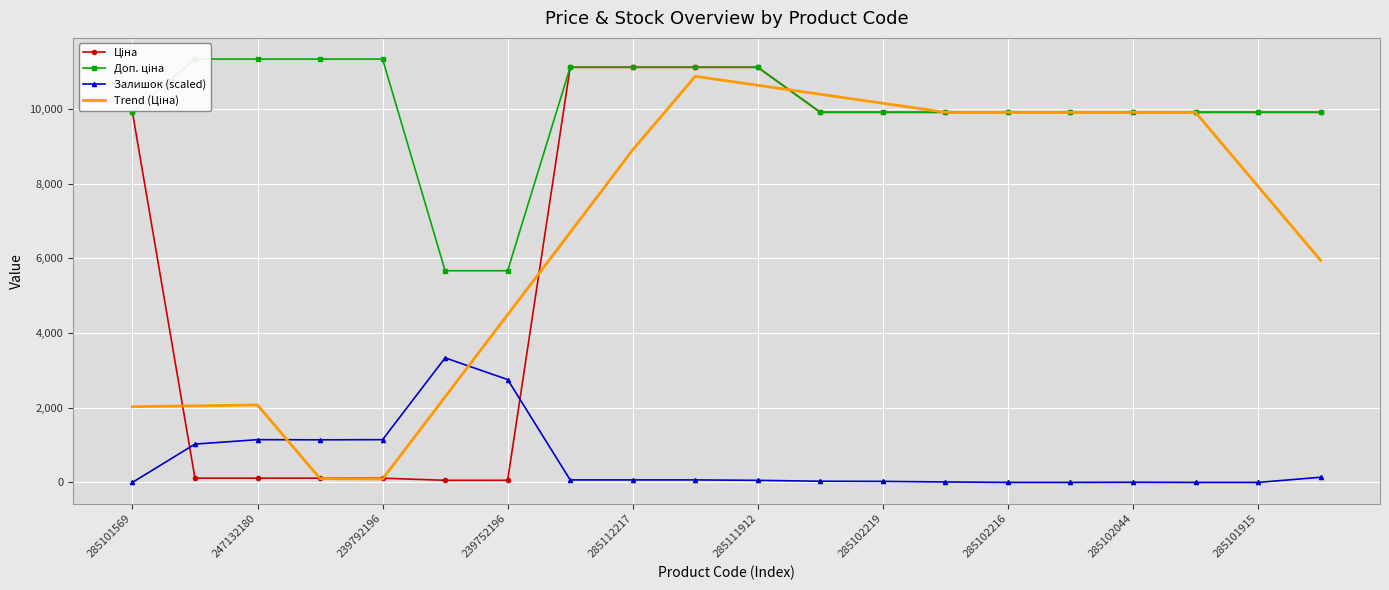

Reading left to right, transcribe all the data shown in this chart.

Ціна: 9908.5	113.3	113.3	113.3	113.3	56.7	56.7	11113.6	11113.6	11113.6	11113.6	9908.5	9908.5	9908.5	9908.5	9908.5	9908.5	9908.5	9908.5	9908.5
Доп. ціна: 9908.5	11334.0	11334.0	11334.0	11334.0	5667.0	5667.0	11113.6	11113.6	11113.6	11113.6	9908.5	9908.5	9908.5	9908.5	9908.5	9908.5	9908.5	9908.5	9908.5
Залишок (scaled): 0.0	1025.9	1144.2	1140.3	1144.2	3334.1	2754.1	67.1	67.1	67.1	55.2	31.6	27.6	11.8	0.0	0.0	3.9	0.0	0.0	138.1
Trend (Ціна): 2027.0	2049.7	2072.4	102.0	90.7	2290.7	4490.8	6690.8	8902.2	10872.6	10631.5	10390.5	10149.5	9908.5	9908.5	9908.5	9908.5	9908.5	7926.8	5945.1